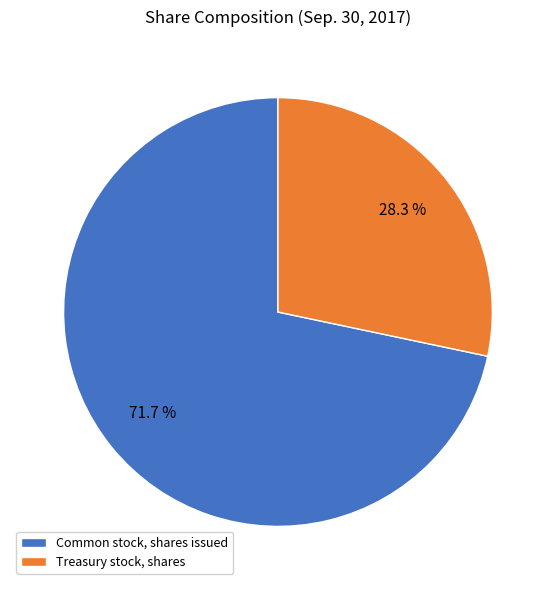

What is the ratio of the value at Common stock, shares issued to the value at Treasury stock, shares?

2.5